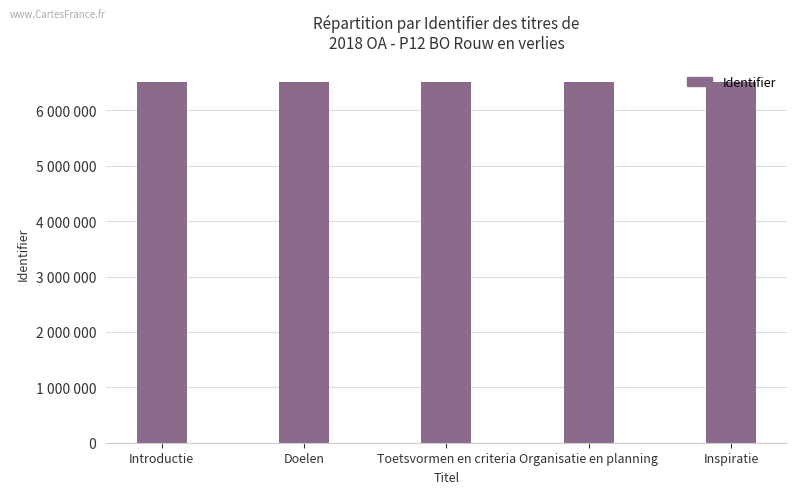

Rank the categories by value from lowest to highest.

Introductie, Doelen, Toetsvormen en criteria, Organisatie en planning, Inspiratie